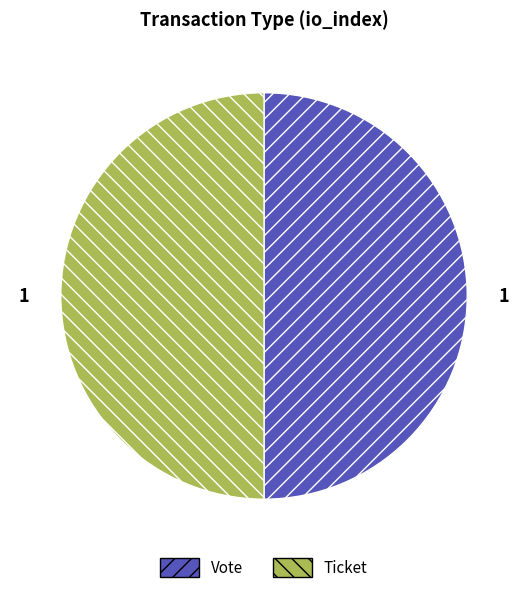

Combined, do Vote and Ticket account for over 50%?

Yes